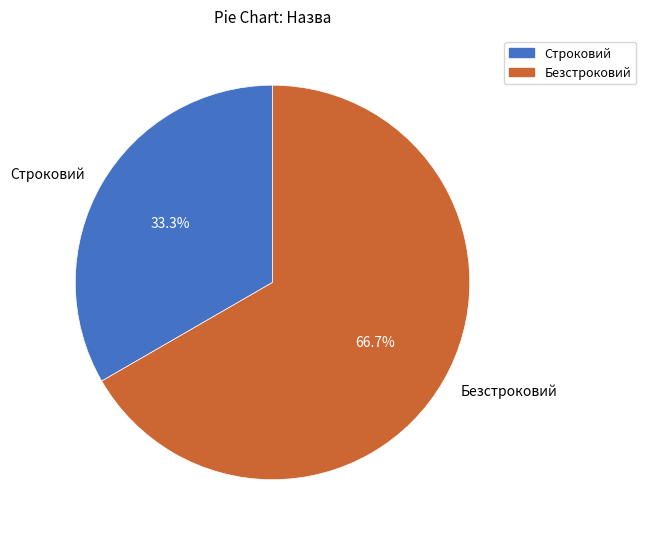

The Безстроковий slice represents 67% of the pie. True or false?

True